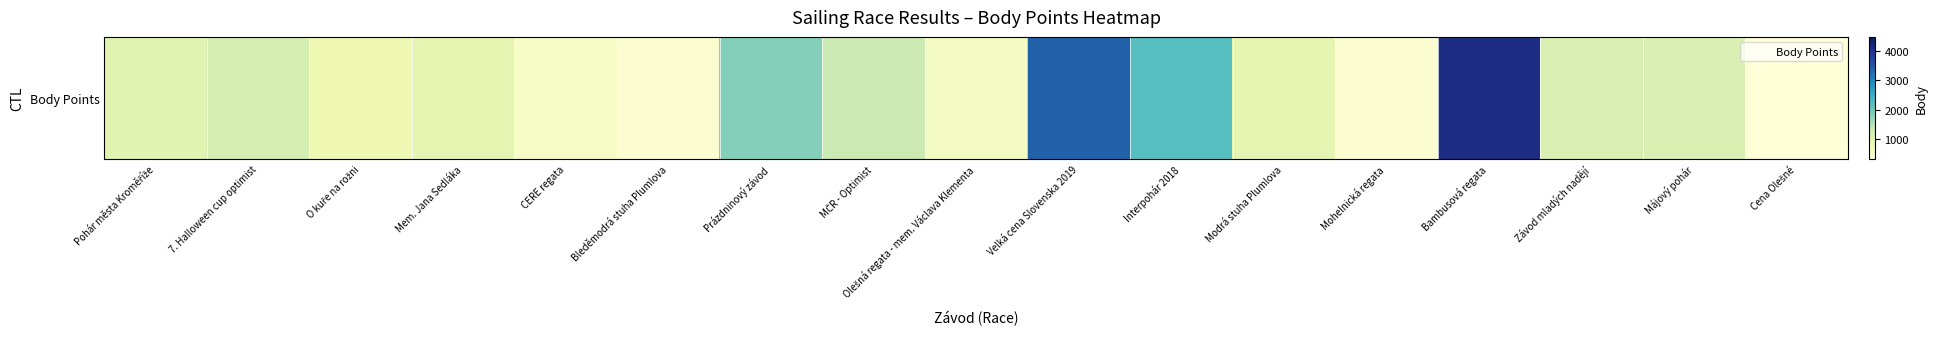

How many data points are less than 998?

8